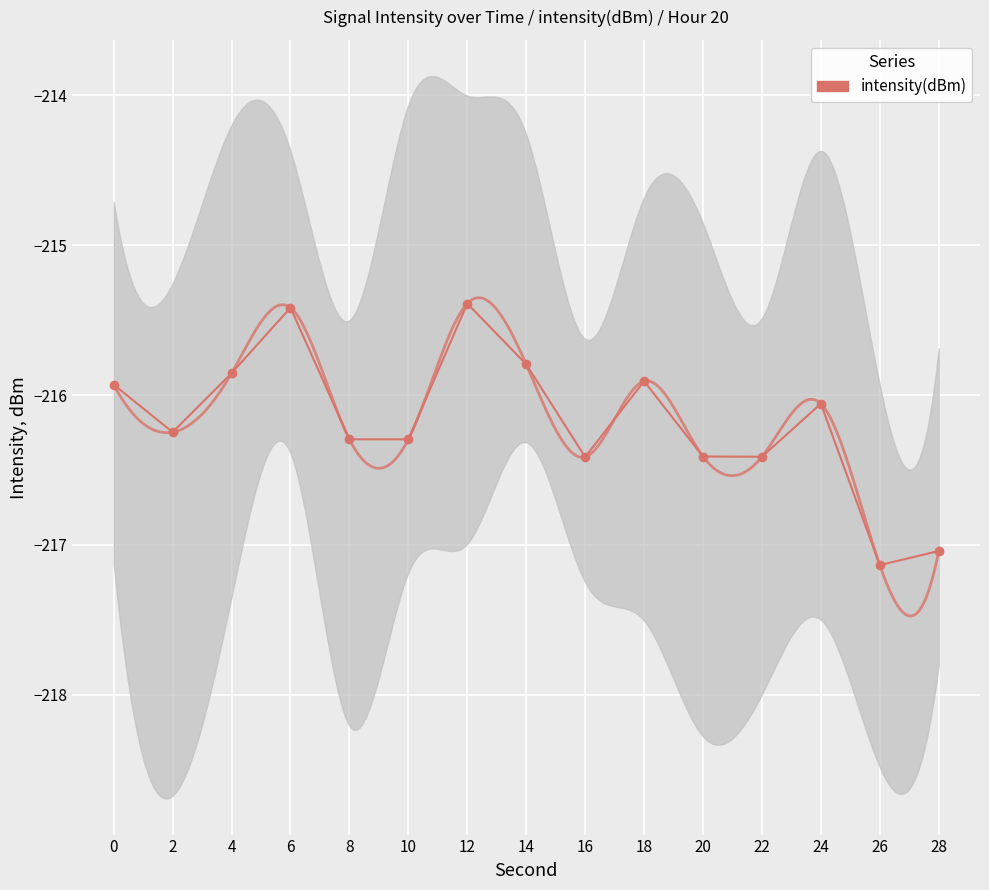

Reading right to left, transcribe all the data shown in this chart.

28=-217.0	26=-217.1	24=-216.1	22=-216.4	20=-216.4	18=-215.9	16=-216.4	14=-215.8	12=-215.4	10=-216.3	8=-216.3	6=-215.4	4=-215.9	2=-216.2	0=-215.9